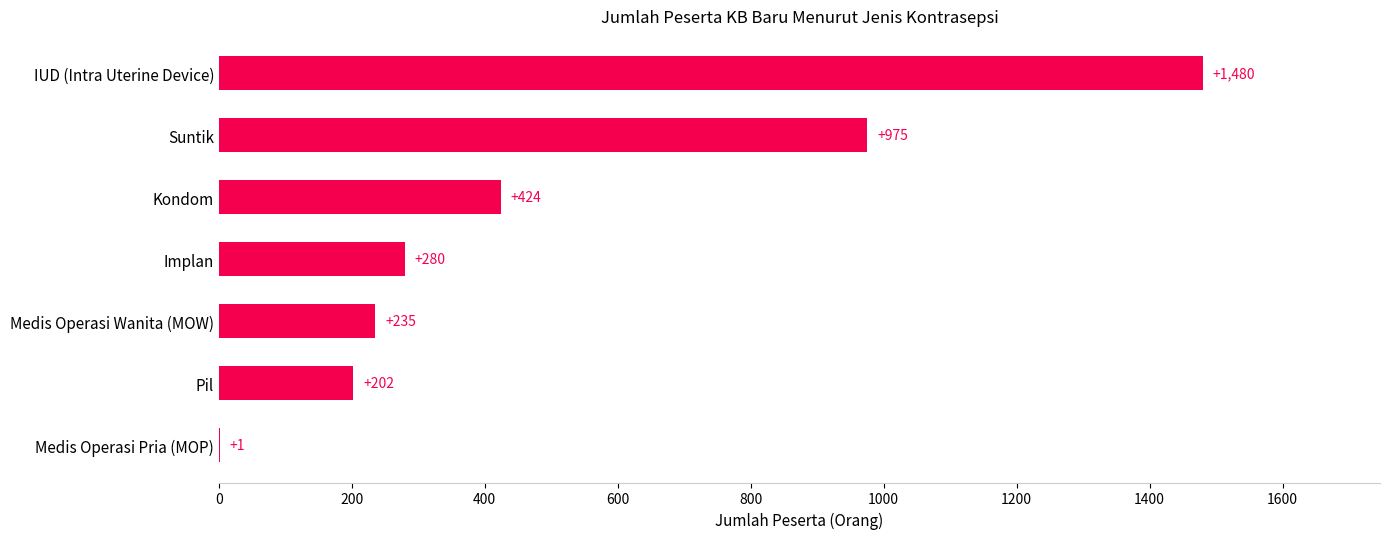

Where is the data nearest to the value 740?

Suntik